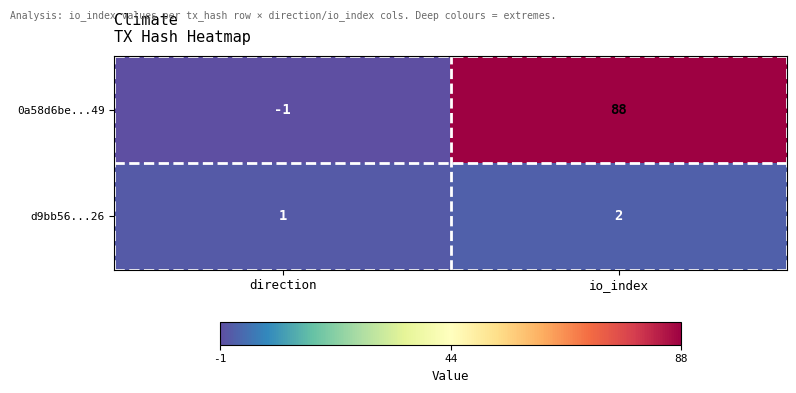

What is the greatest value displayed?

88